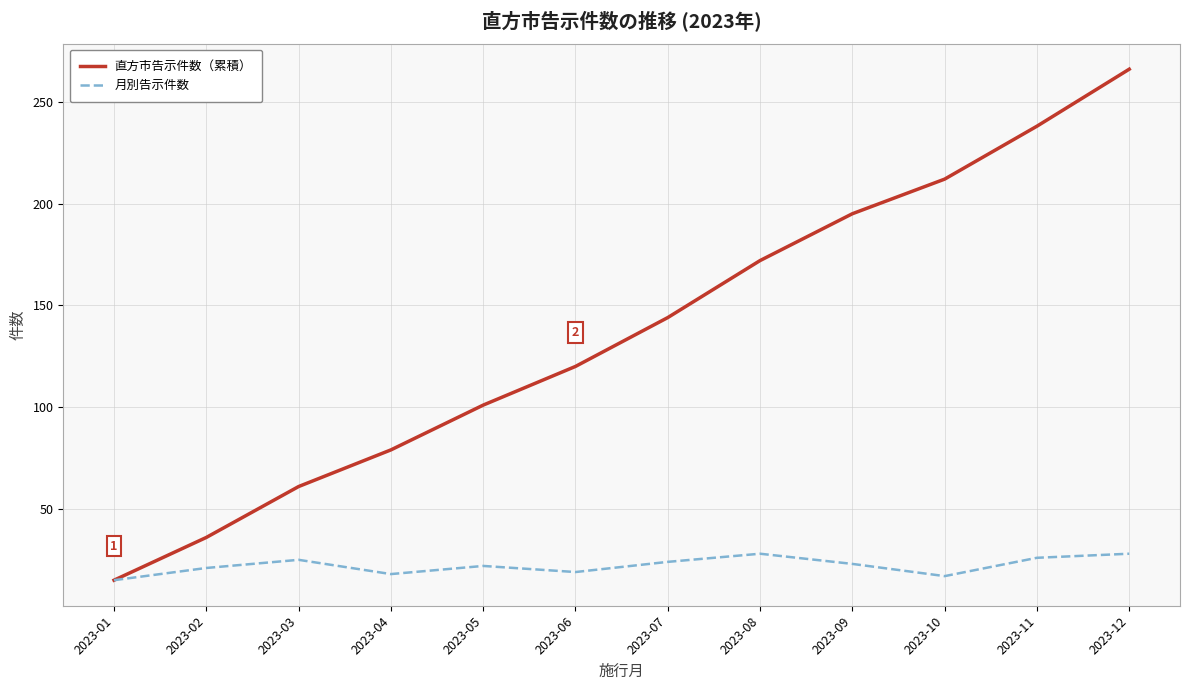

At which label is 直方市告示件数（累積） closest to 140?

2023-07